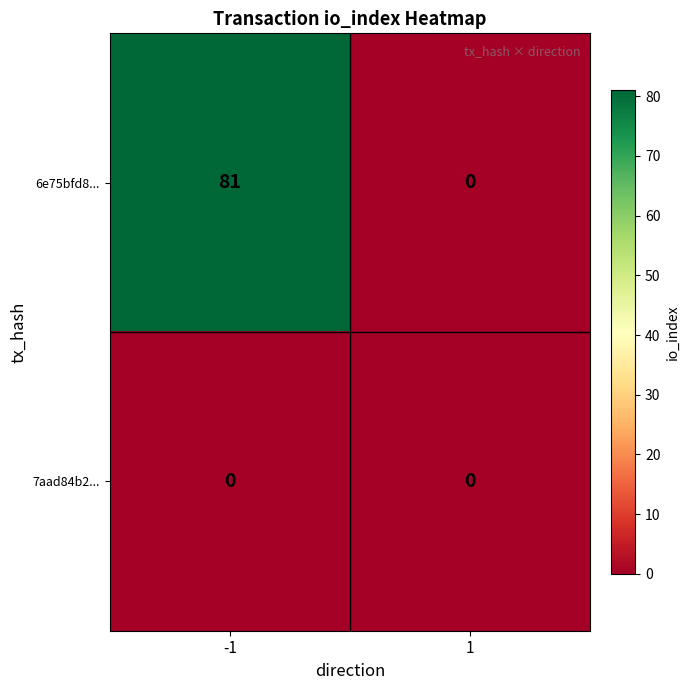

What is the difference between the highest and lowest values at -1?

81